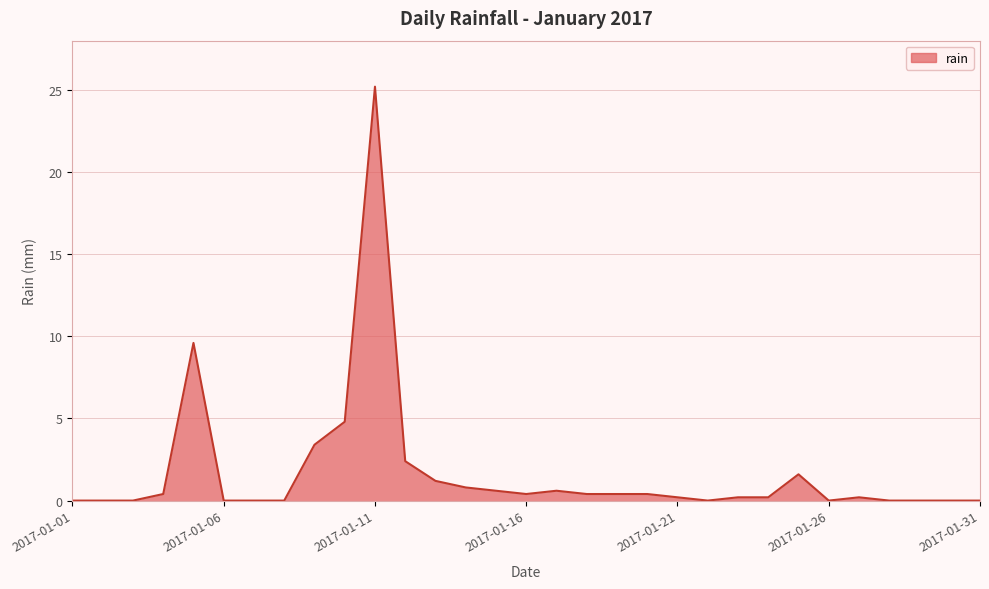

What is the greatest value displayed?

25.2